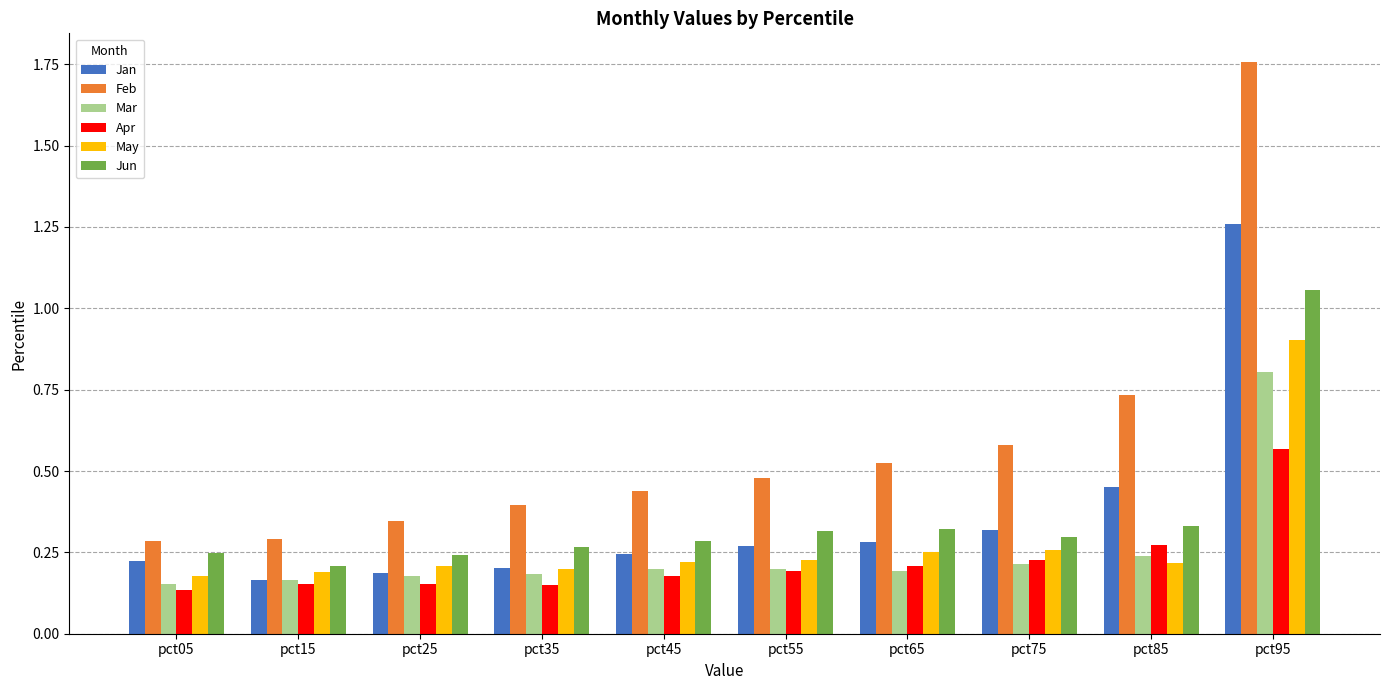

What is the spread (max minus min) of values at pct95?

1.2